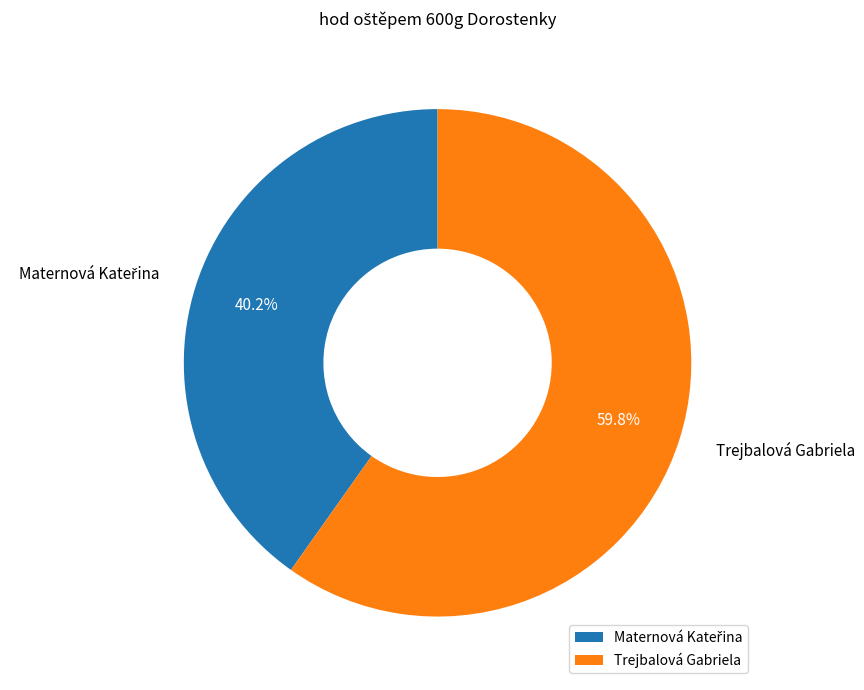

What percentage is the Trejbalová Gabriela slice, to the nearest percent?

60%